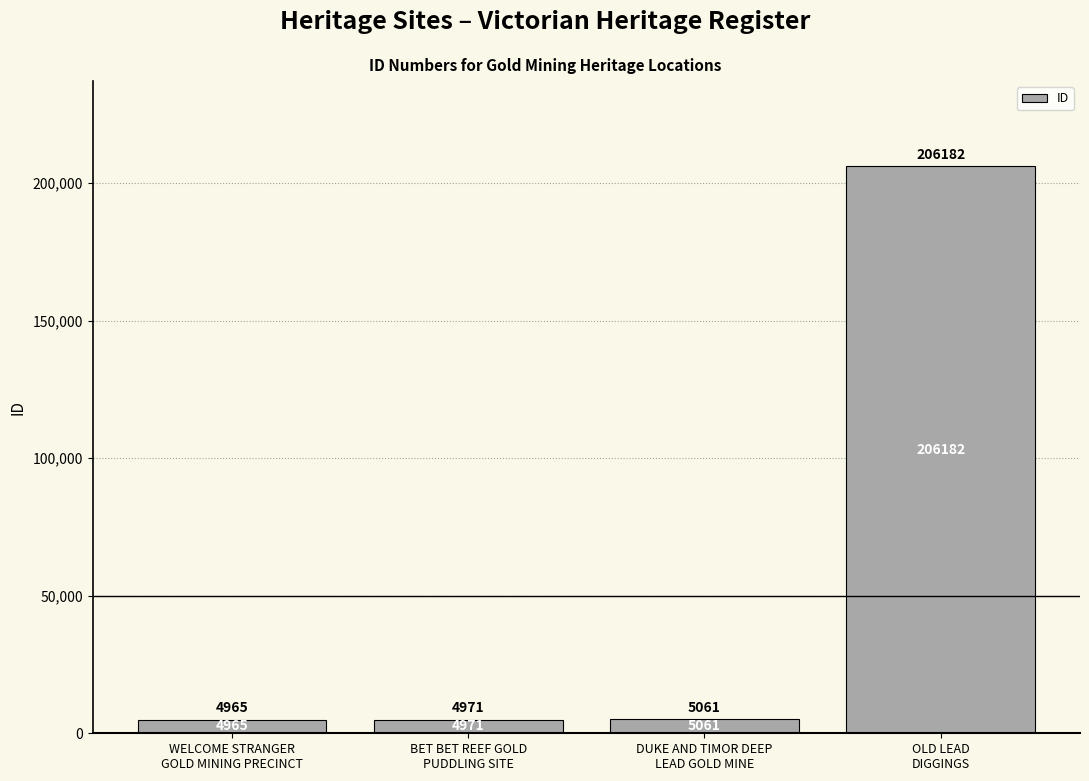

Which label corresponds to the largest value in the chart?

OLD LEAD
DIGGINGS